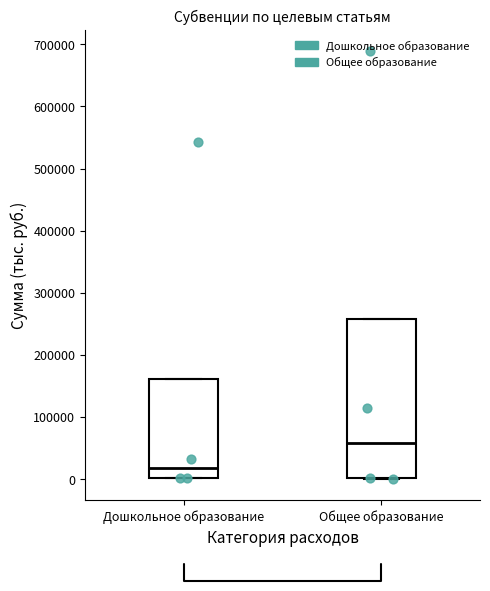

Reading left to right, transcribe this box plot: for each box, give where its median line is, the range the box spans, and where its two whiskers end, as read against the y-axis. The values are not printed on the chart, so give them approximately, as read against the axis.

Дошкольное образование: median 20000, box 0 to 160000, whiskers 0 to 160000
Общее образование: median 60000, box 0 to 260000, whiskers 0 to 260000